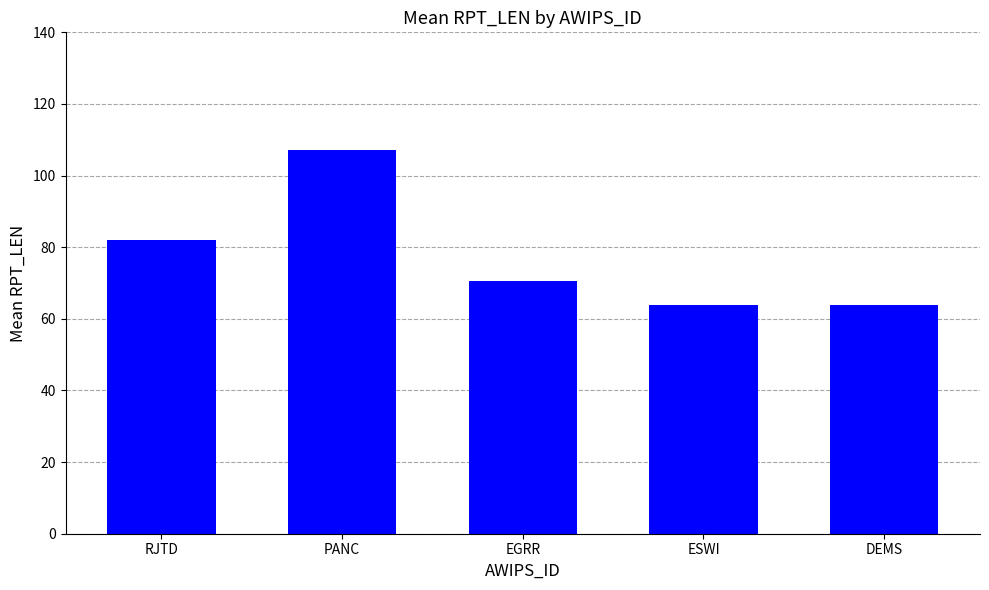

Reading left to right, extract all data points from this chart.

82.0	107.1	70.5	64.0	64.0